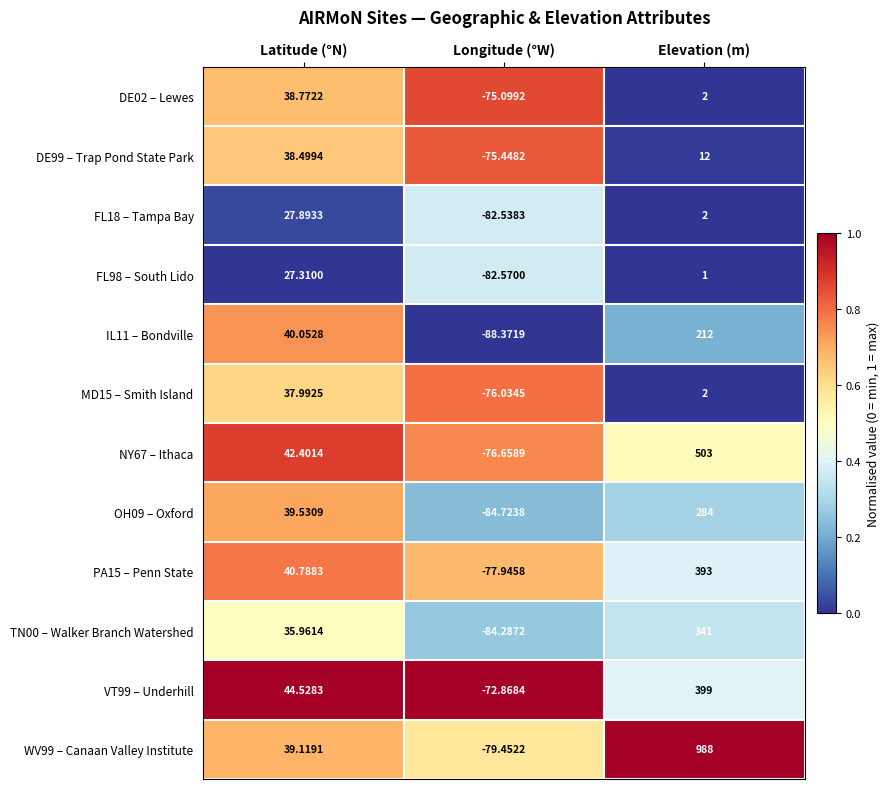

What is the total value across all series at Elevation (m)?

3139.0